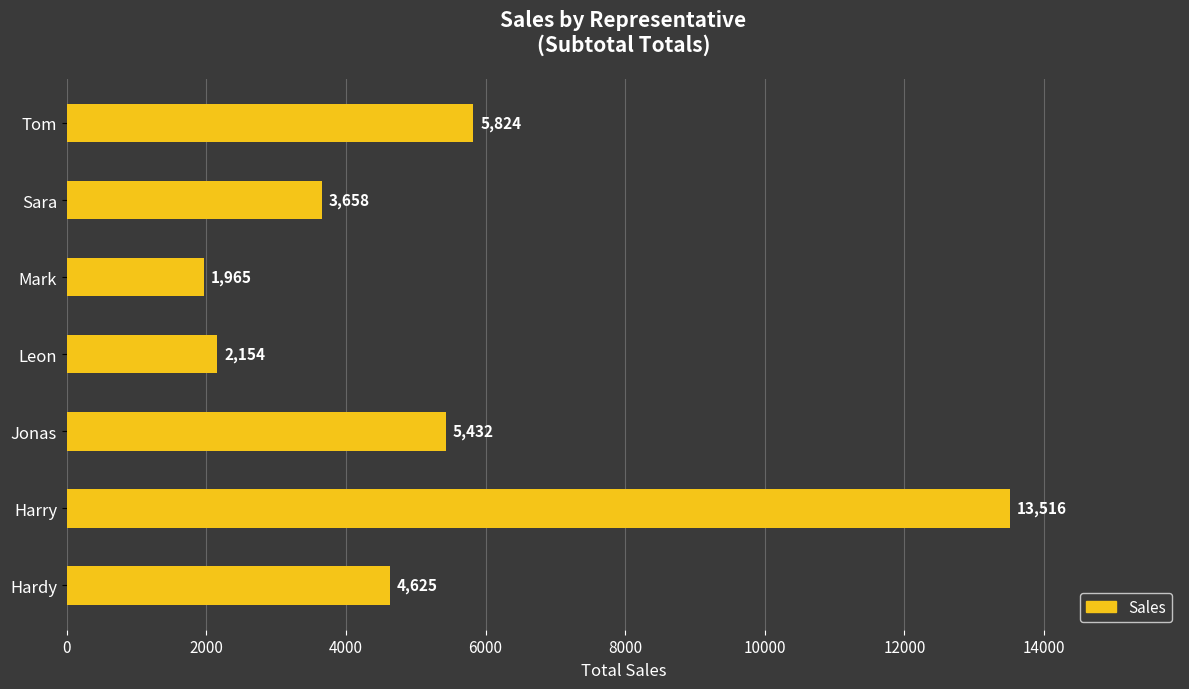

Is it true that the value at Harry is 13516?

True